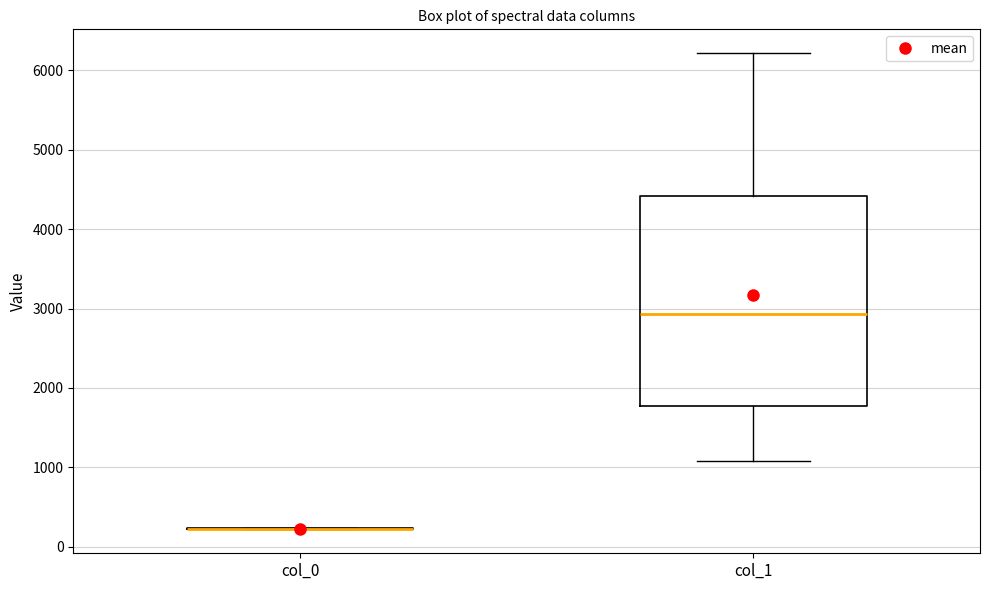

Reading left to right, read every box against the y-axis: the position of its median line, the range the box covers, and the ends of its whiskers. The values are not printed on the chart, so give them approximately, as read against the axis.

col_0: box collapsed to a line at 200, whiskers 200 to 200
col_1: median 2900, box 1800 to 4400, whiskers 1100 to 6200